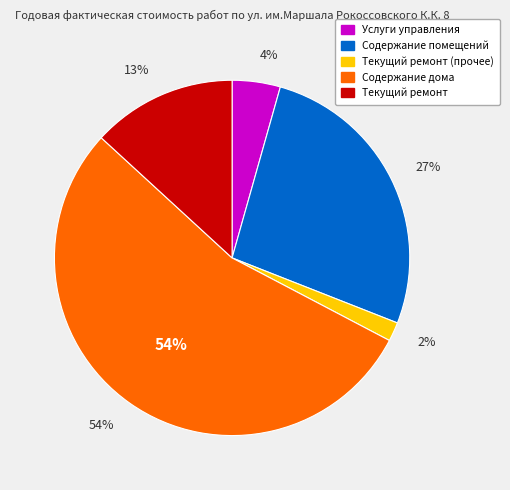

Which slice is the largest?

Содержание дома